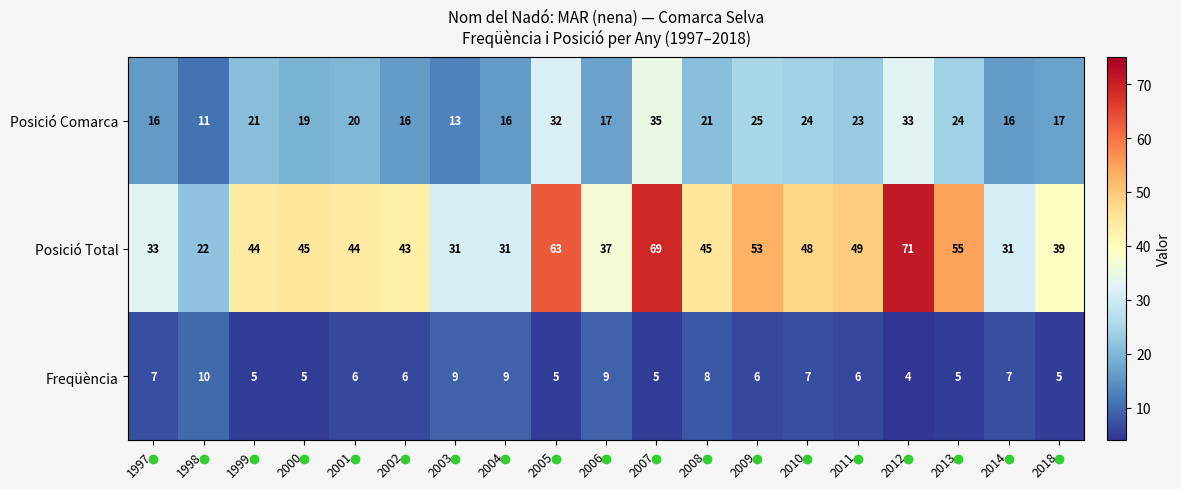

Between 1998 and 2003, which series saw the biggest shift?

Posició Total